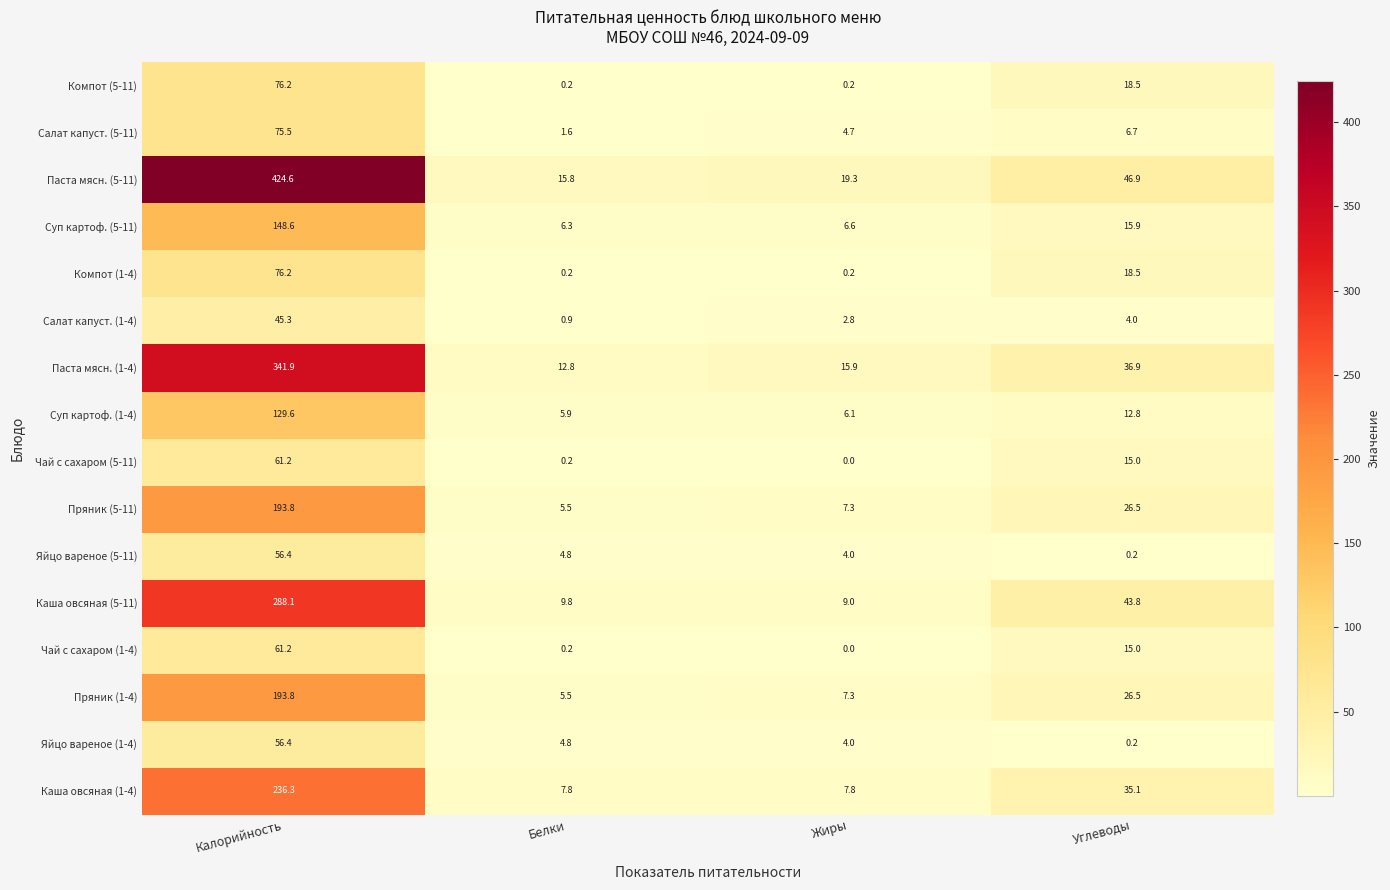

What is the maximum value for Паста мясн. (5-11)?

424.6